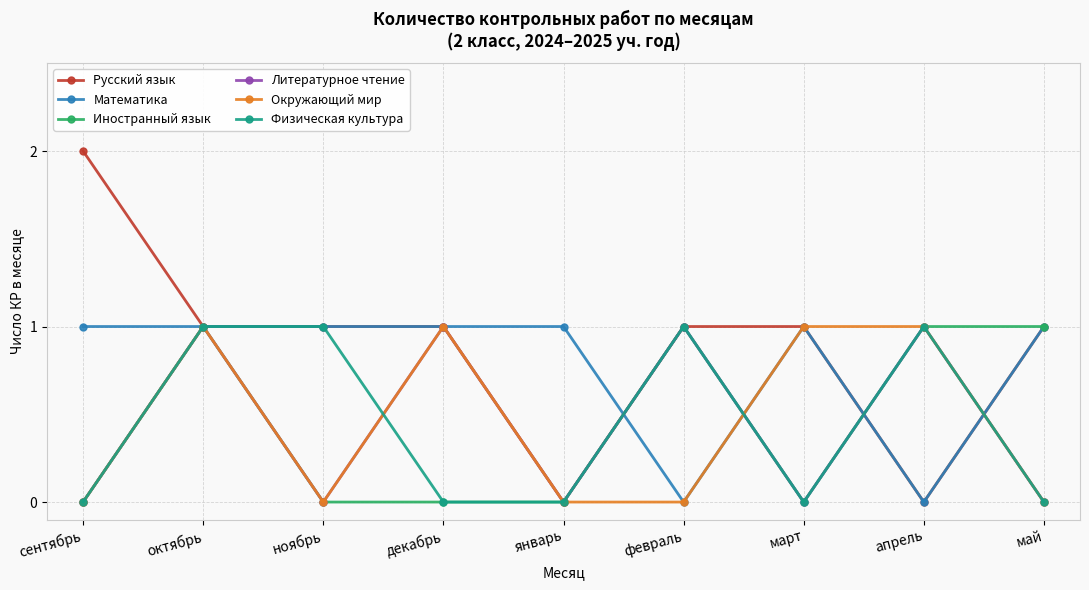

True or false: Физическая культура has a value of 1 at февраль.

True